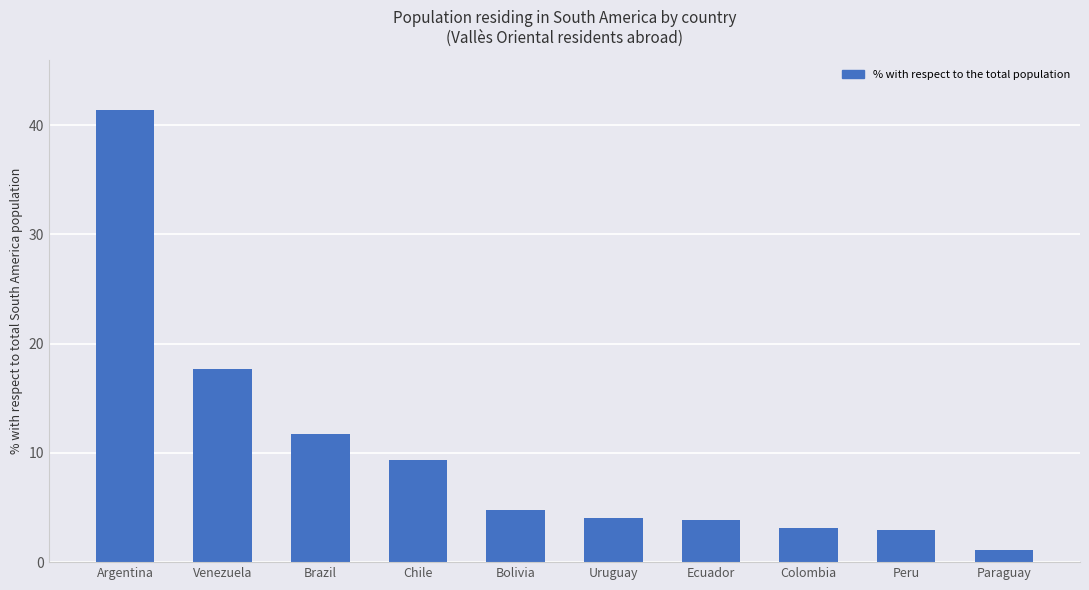

Where does the data first go above 4?

Argentina